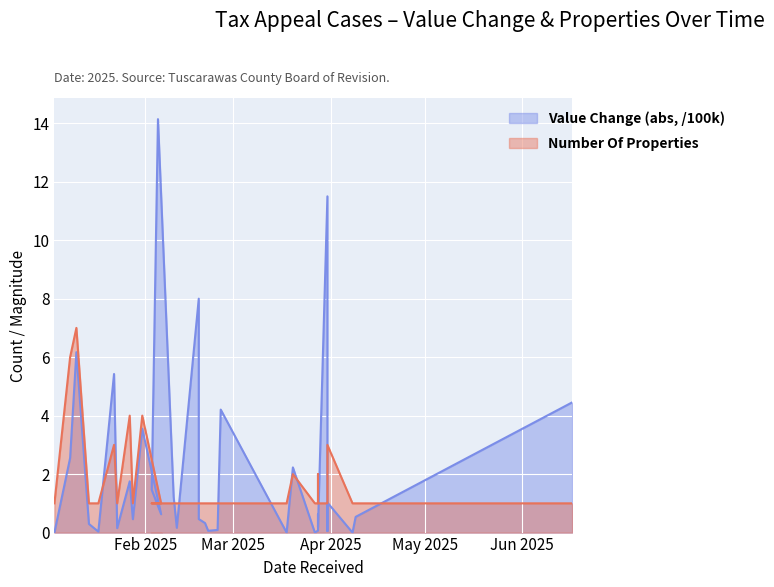

Which category has the lowest value in the Value Change (abs, /100k) series?

2025-01-03